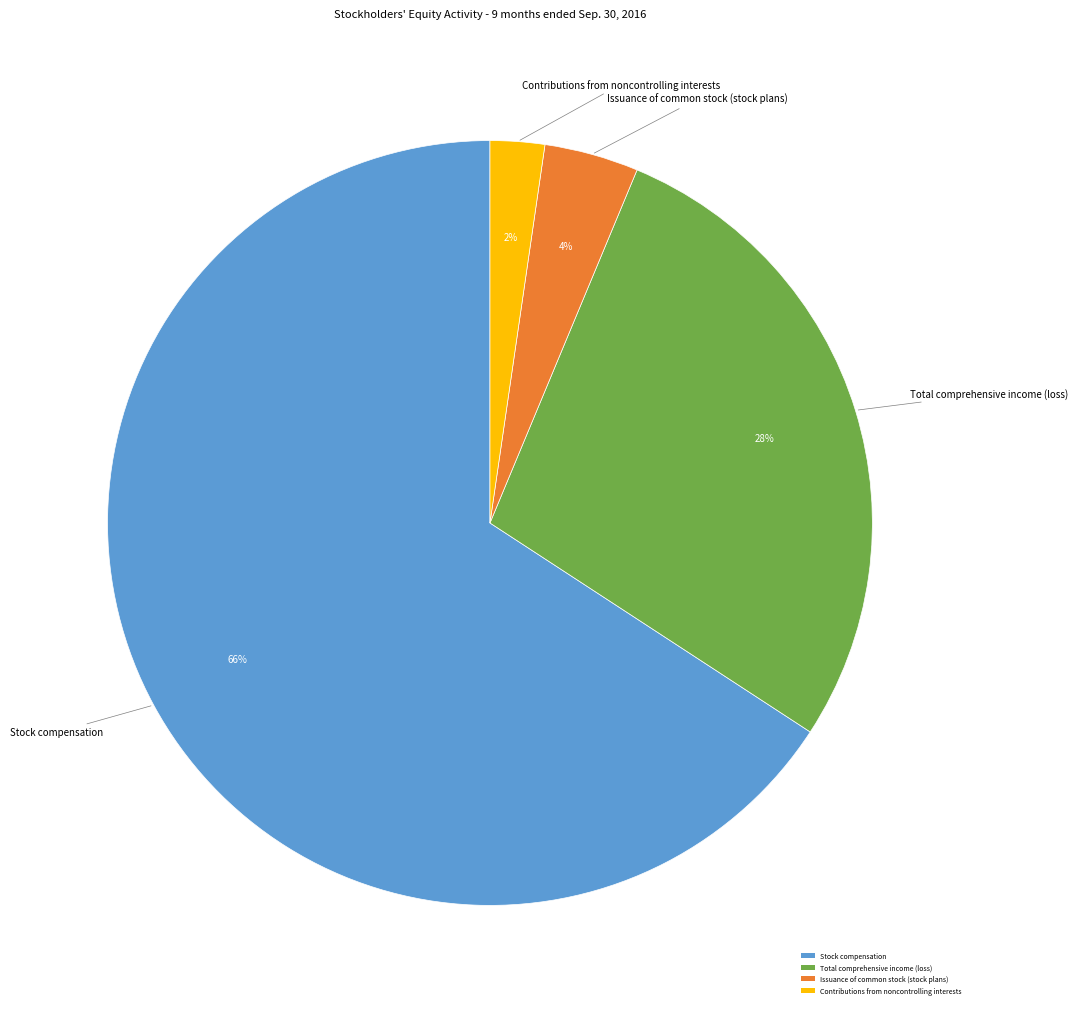

Approximately how many times larger is the value at Issuance of common stock (stock plans) compared to Total comprehensive income (loss)?

0.1